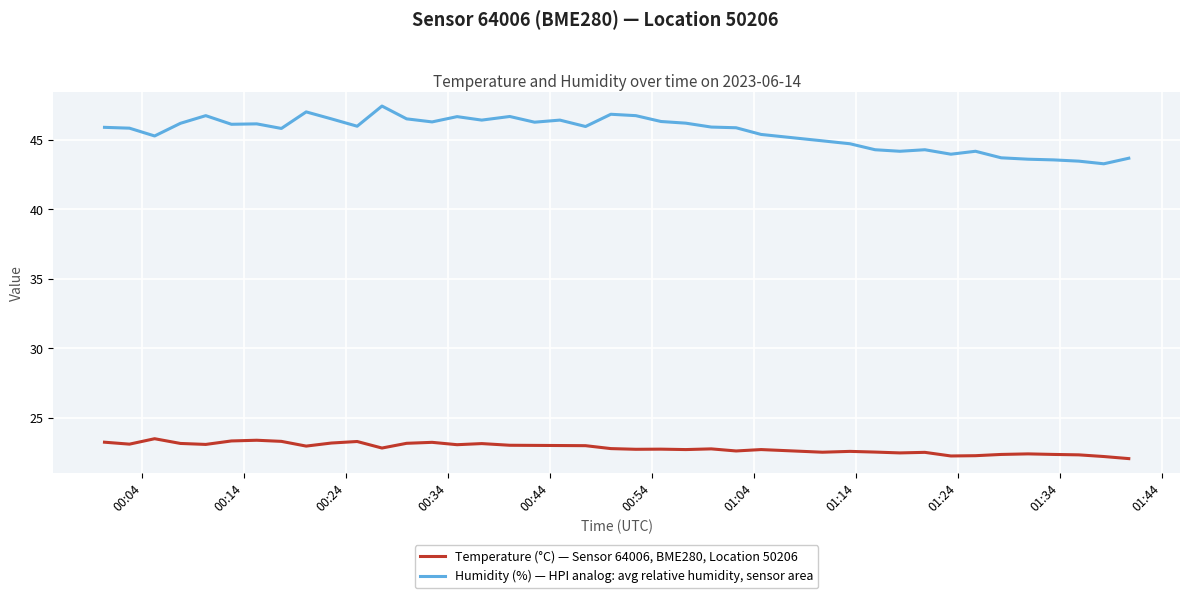

What is the difference between the maximum and minimum values in the Temperature (°C) — Sensor 64006, BME280, Location 50206 series?

1.4